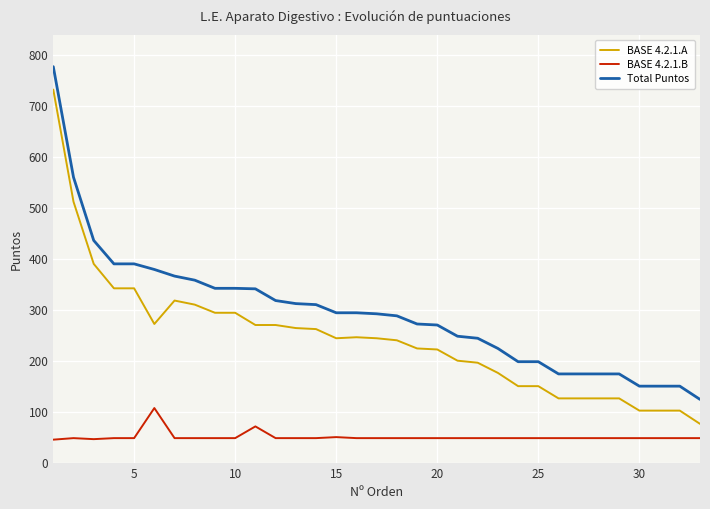

True or false: Total Puntos and BASE 4.2.1.B intersect in this chart.

False